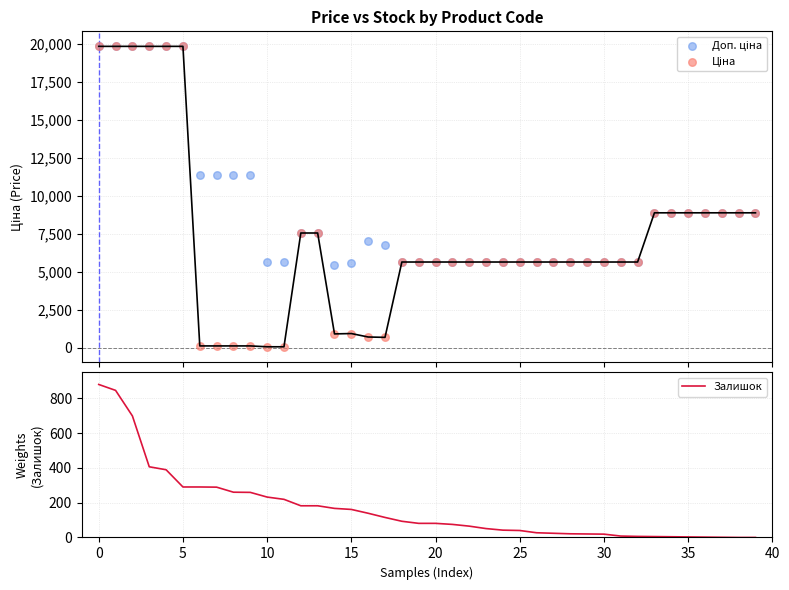

Which series contains the lowest Y value?

Залишок